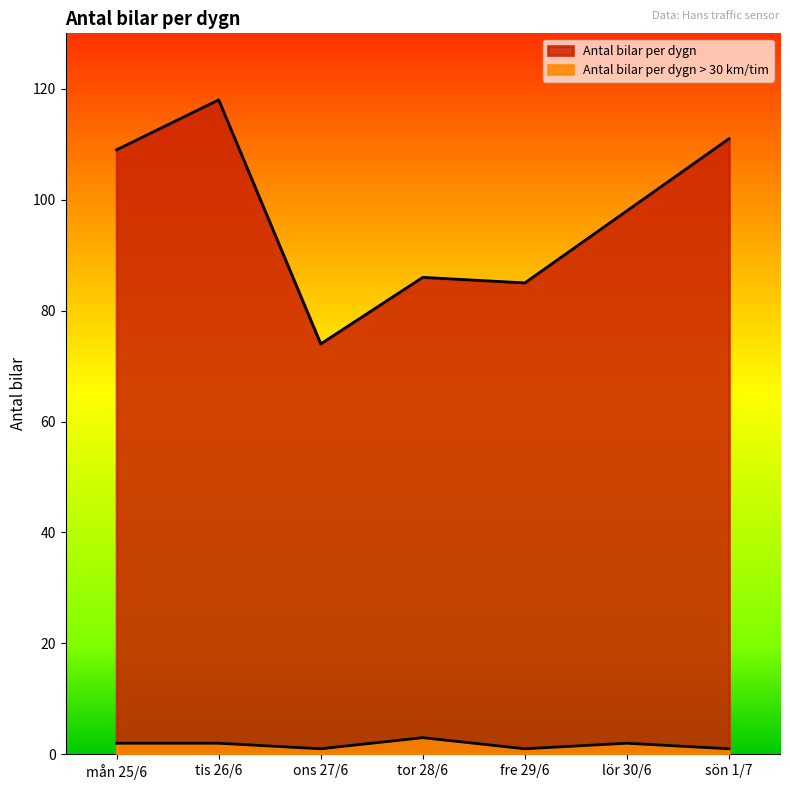

How many lines are shown in the chart?

2